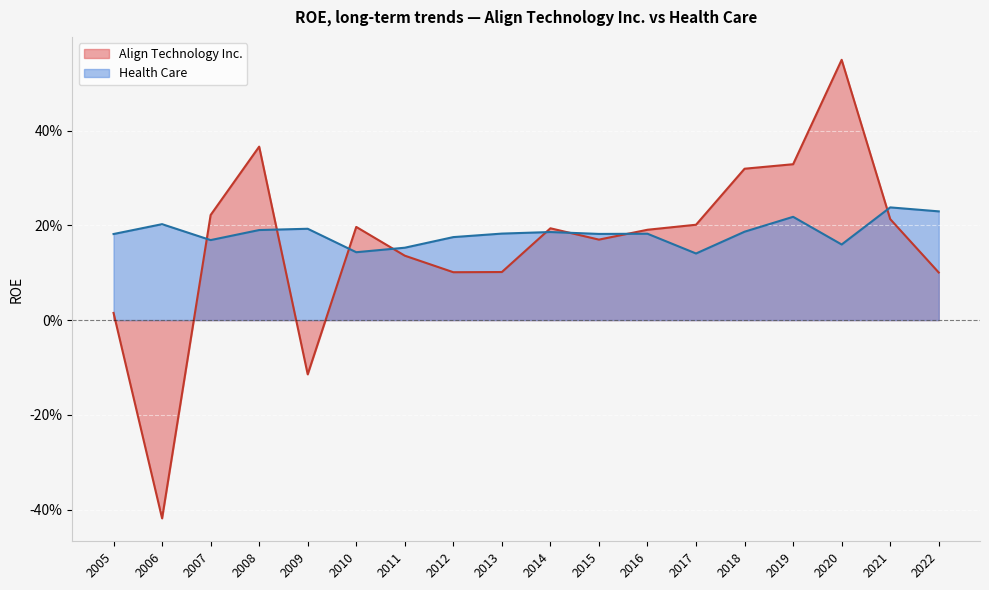

At 2010, list the series in order from smallest to largest.

Health Care, Align Technology Inc.